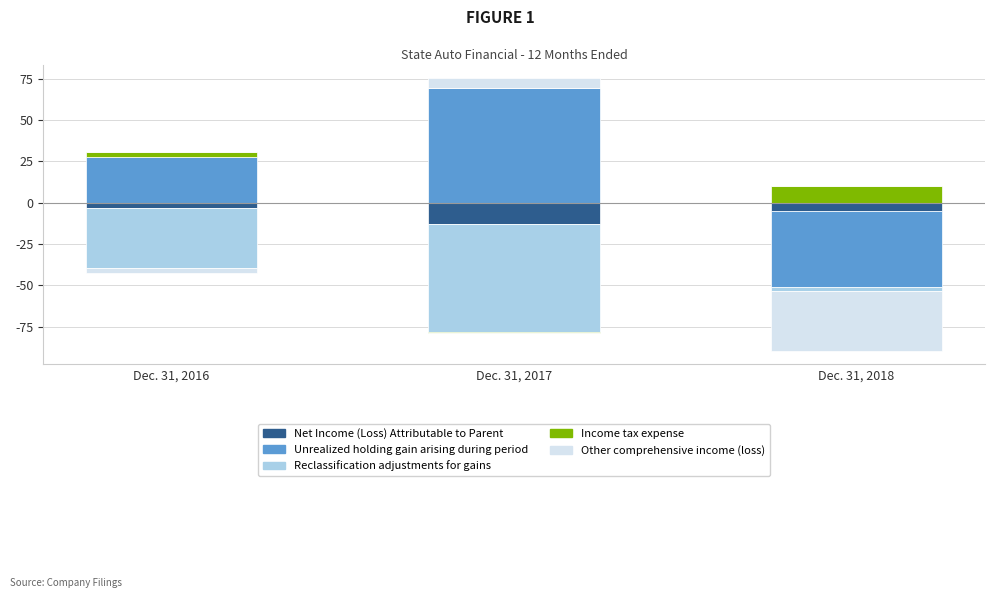

How many values in the Income tax expense series are below 3?

1